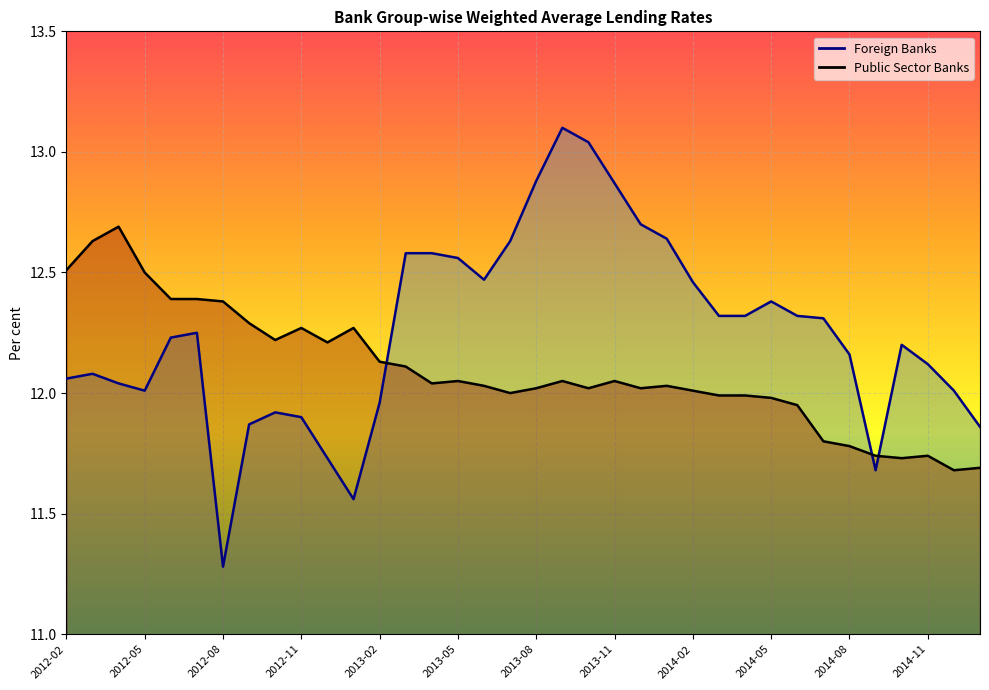

Between 2013-01 and 2014-01, which is larger?

2014-01